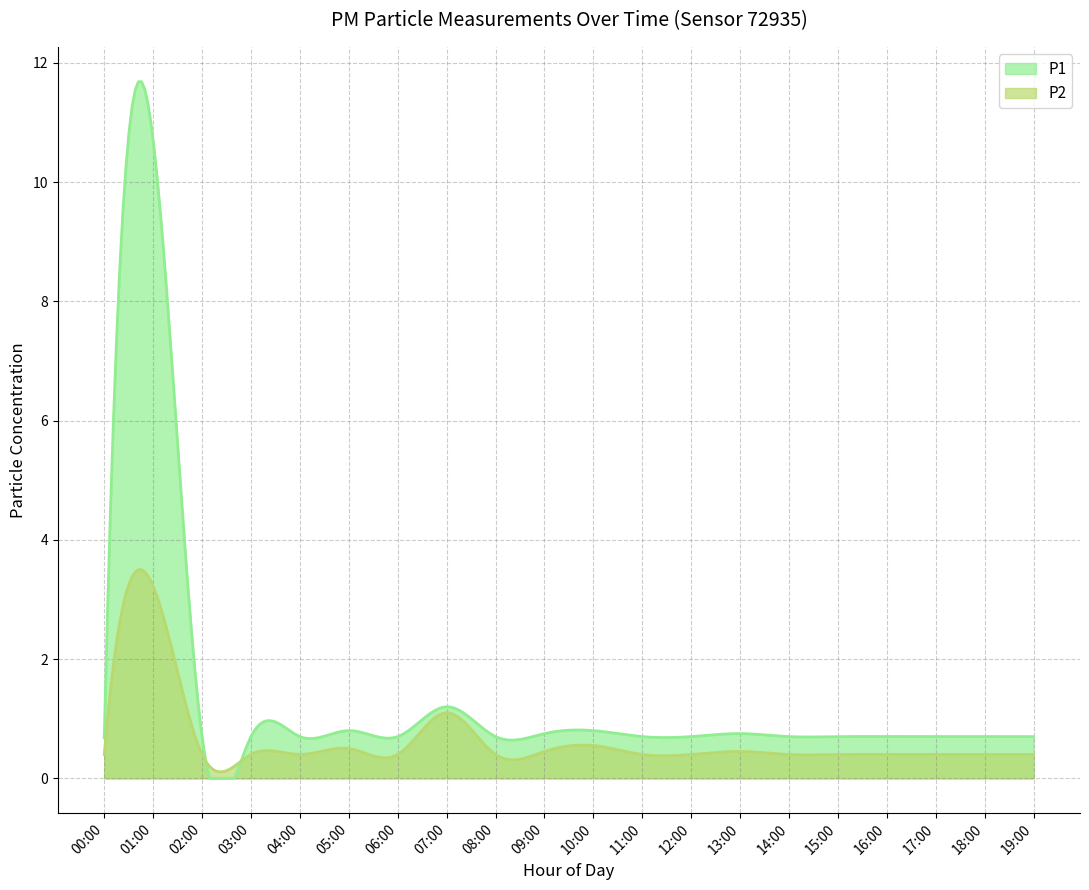

What is the average value of the P2 series?

0.6